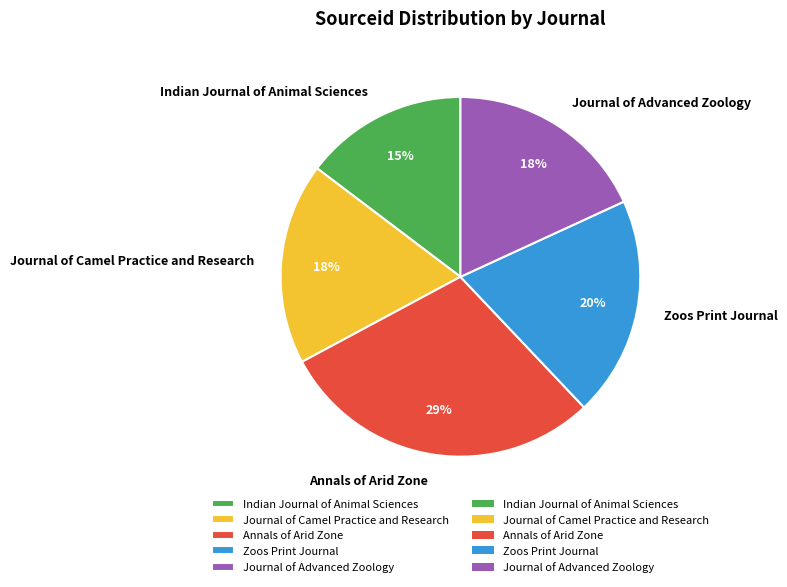

Combined, do Journal of Advanced Zoology and Journal of Camel Practice and Research account for over 50%?

No